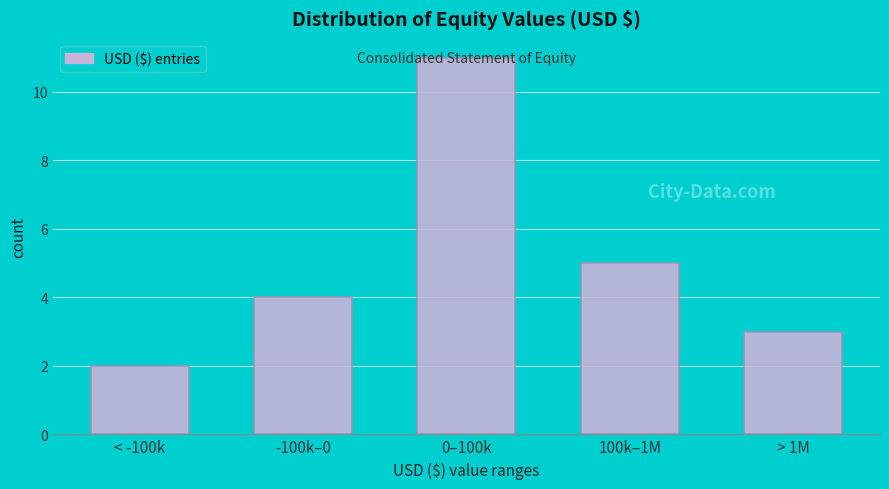

List the labels in order of value, smallest first.

< -100k, > 1M, -100k–0, 100k–1M, 0–100k